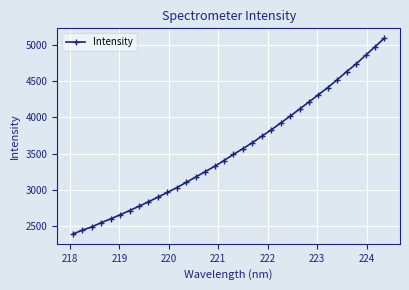

Does the chart display data point markers on the line(s)?

Yes